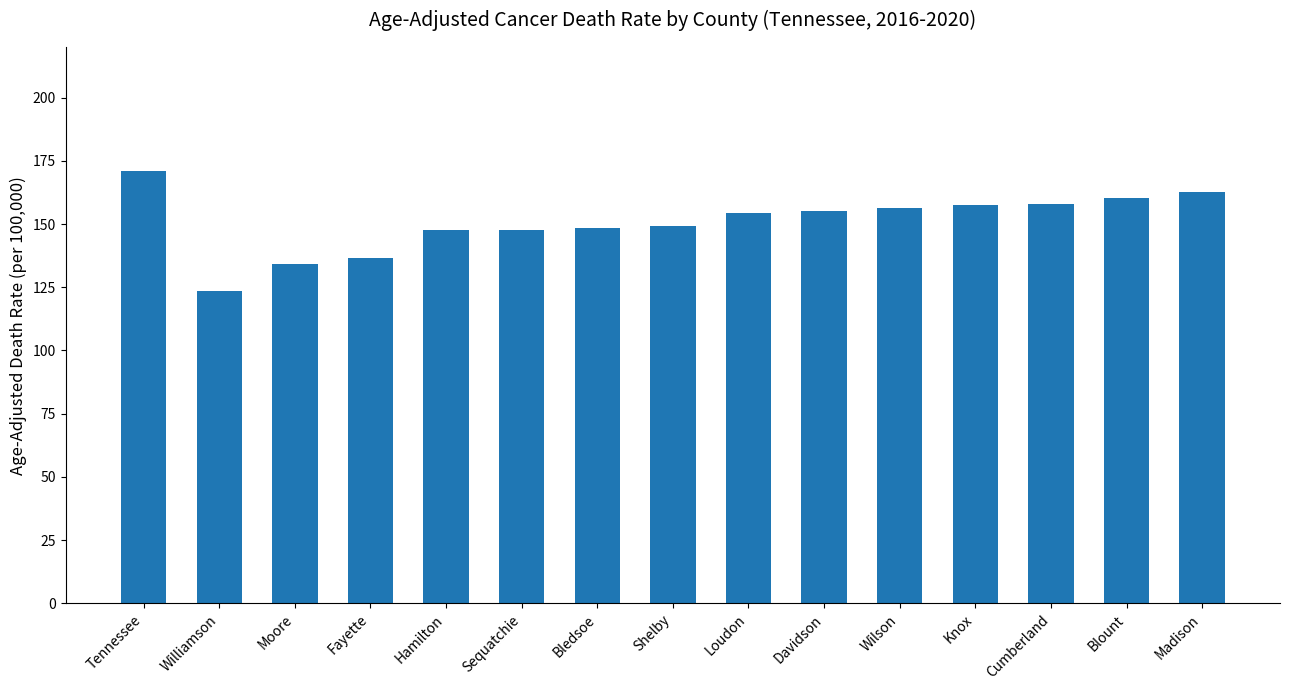

Is it true that the value at Madison is 162.8?

True